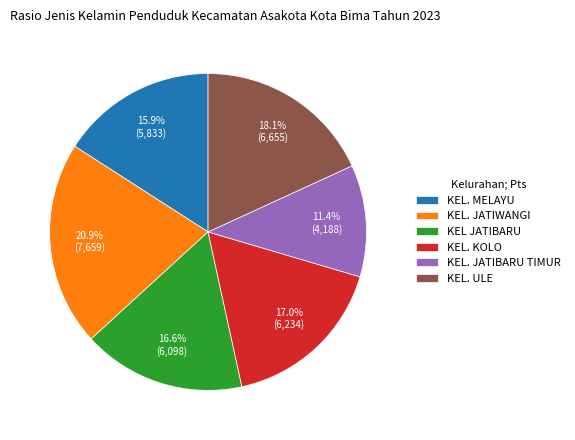

What percentage is the KEL JATIBARU slice, to the nearest percent?

17%